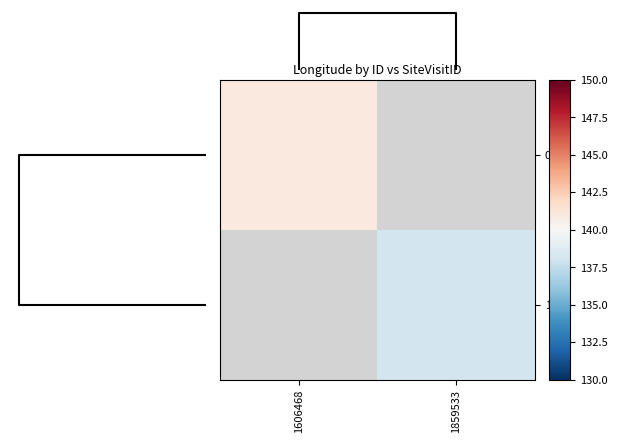

How many series are shown in this chart?

2